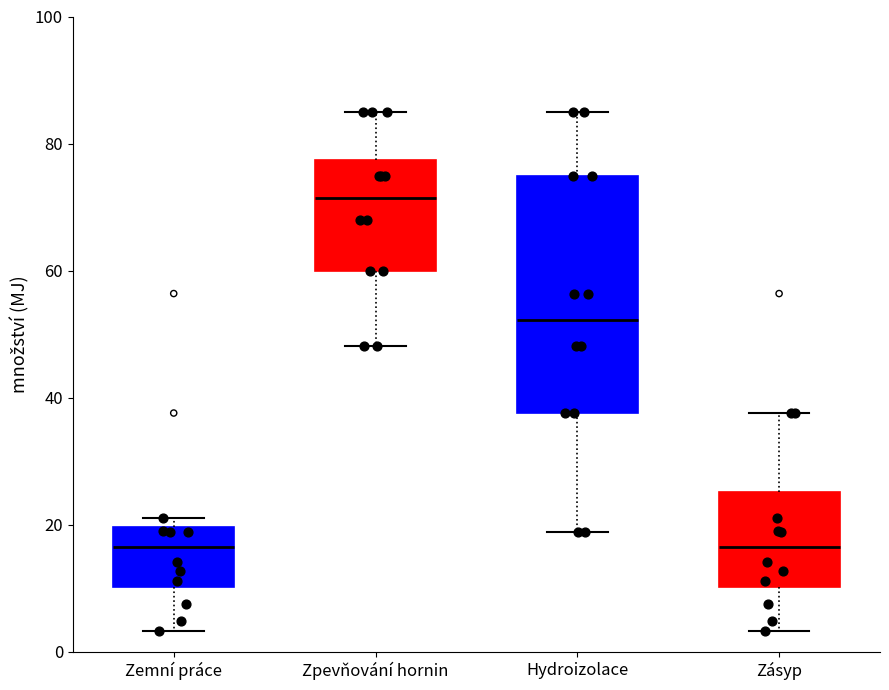

Where is the upper edge of the box for Zemní práce on the y-axis? The values are not printed on the chart, so give them approximately, as read against the axis.

20